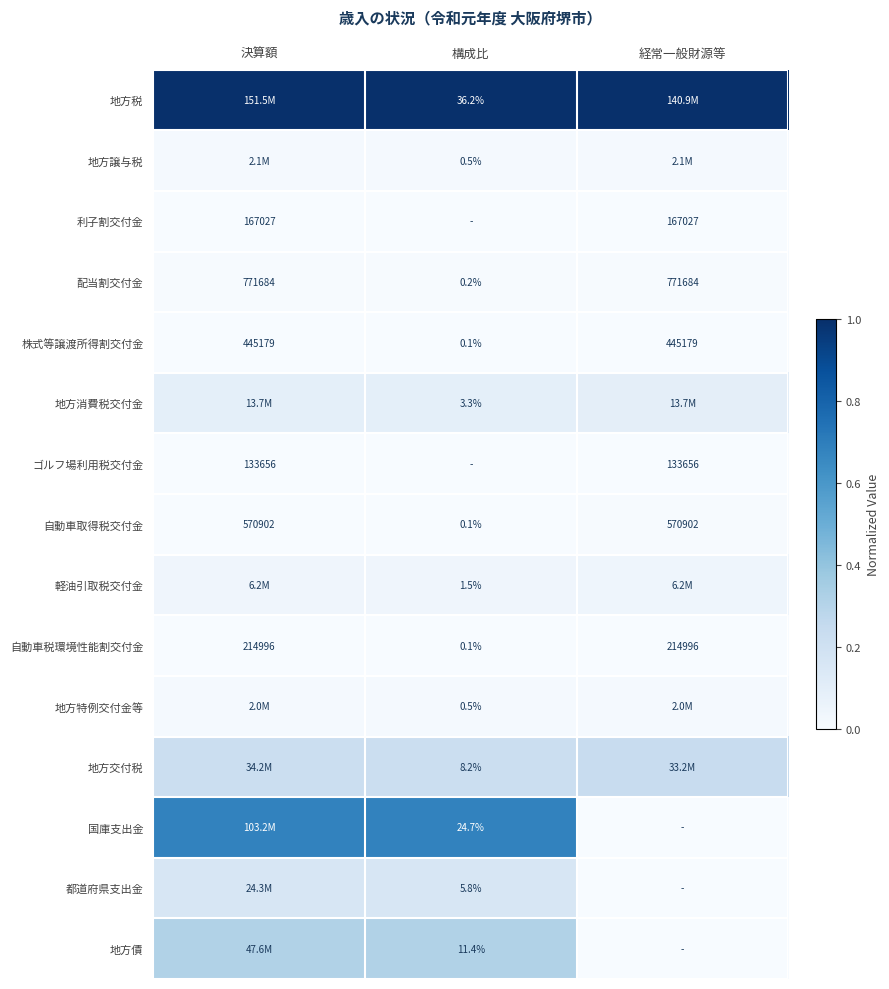

What is the spread (max minus min) of values at 決算額?

1.0